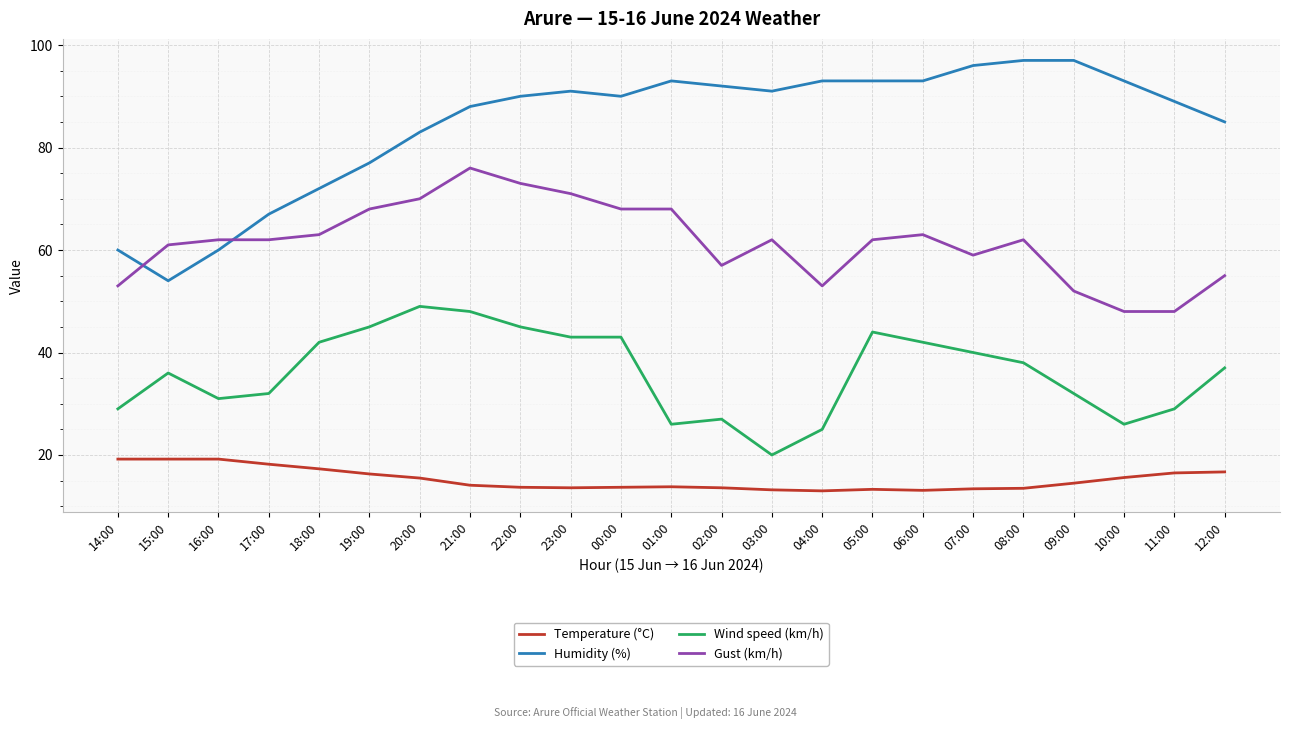

The value of Humidity (%) at 19:00 is 124.0. True or false?

False